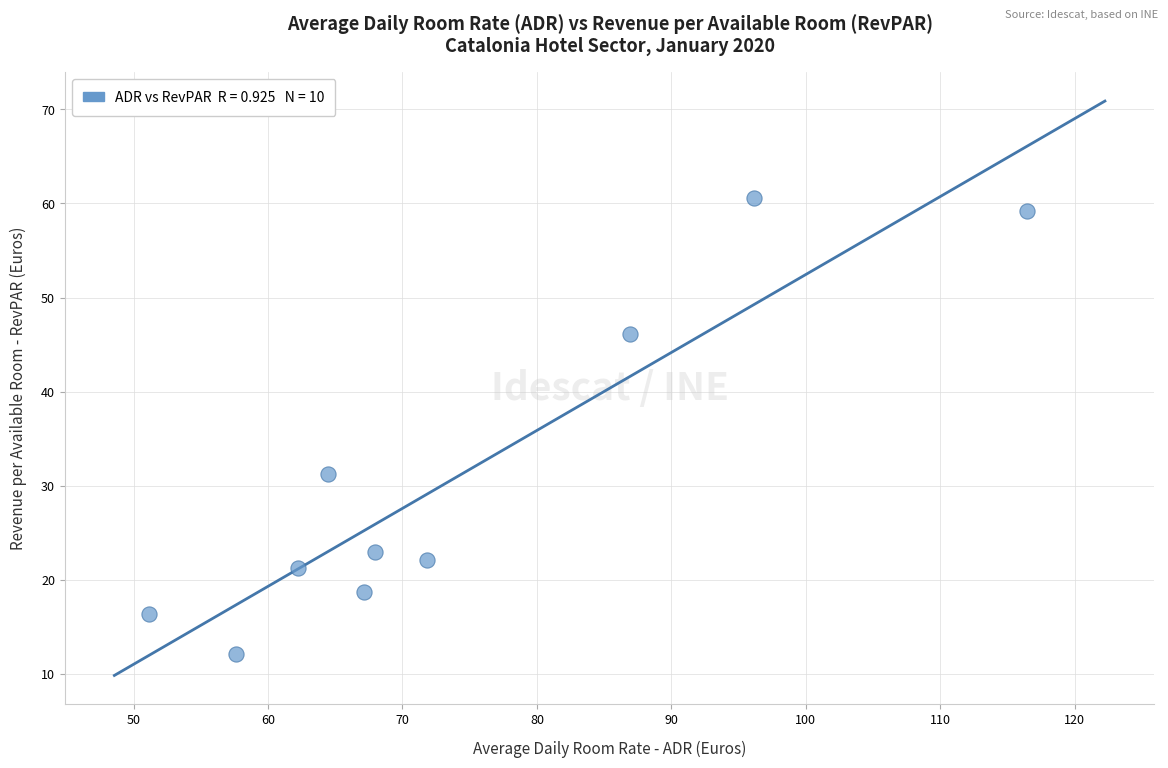

What Y value in the scatter plot is closest to 36?

31.2